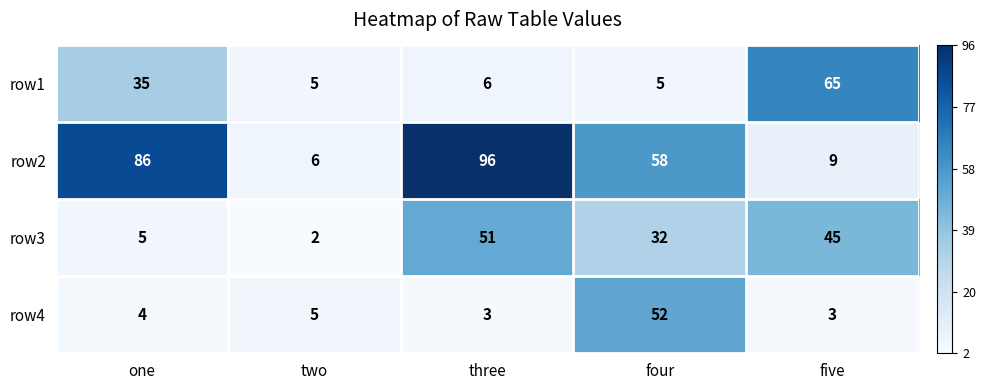

True or false: row3 has a value of 5 at one.

True